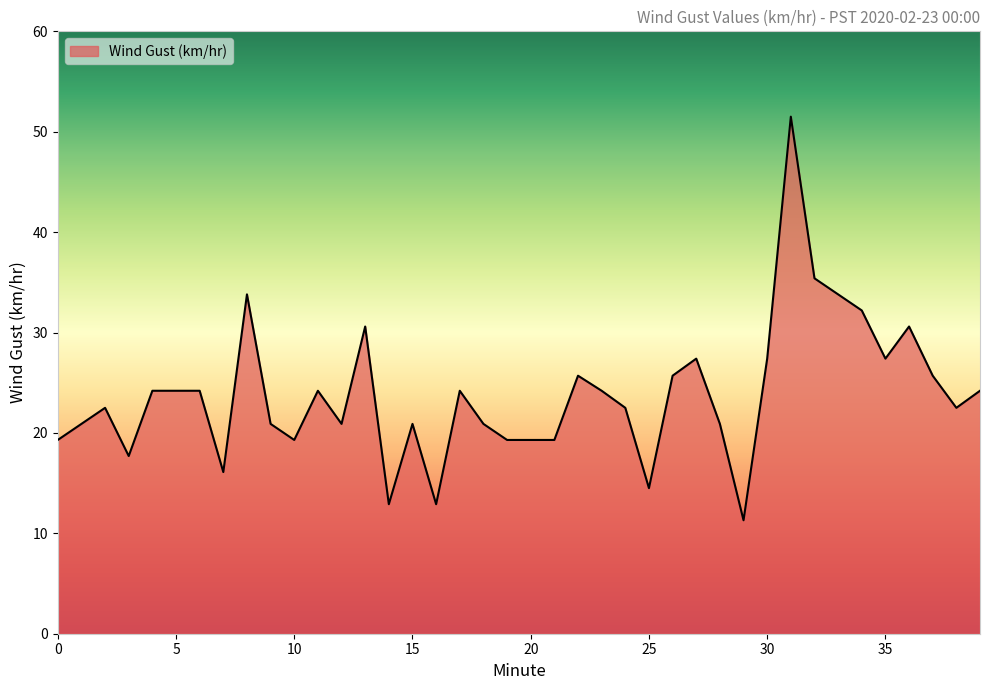

What is the difference between the maximum and minimum values?

40.2